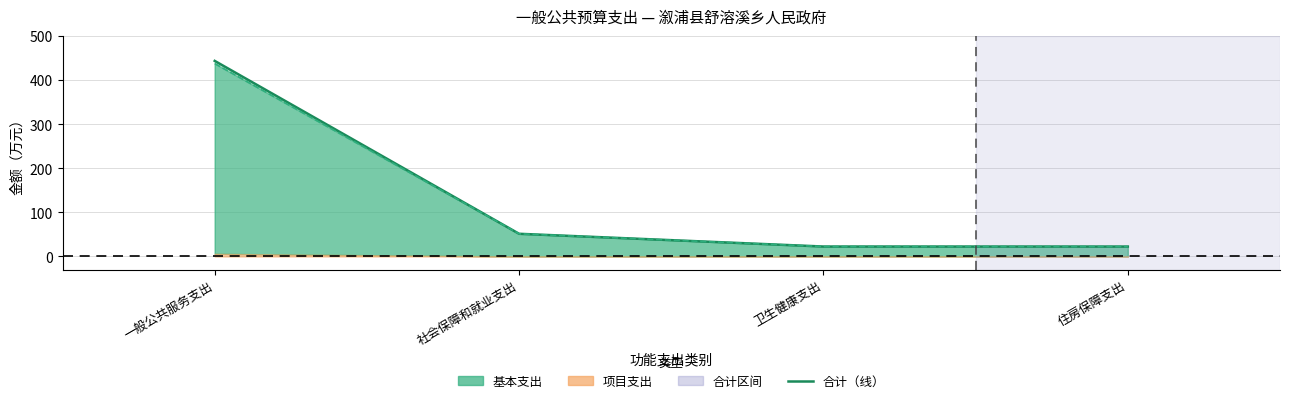

What position from the left is 住房保障支出?

4